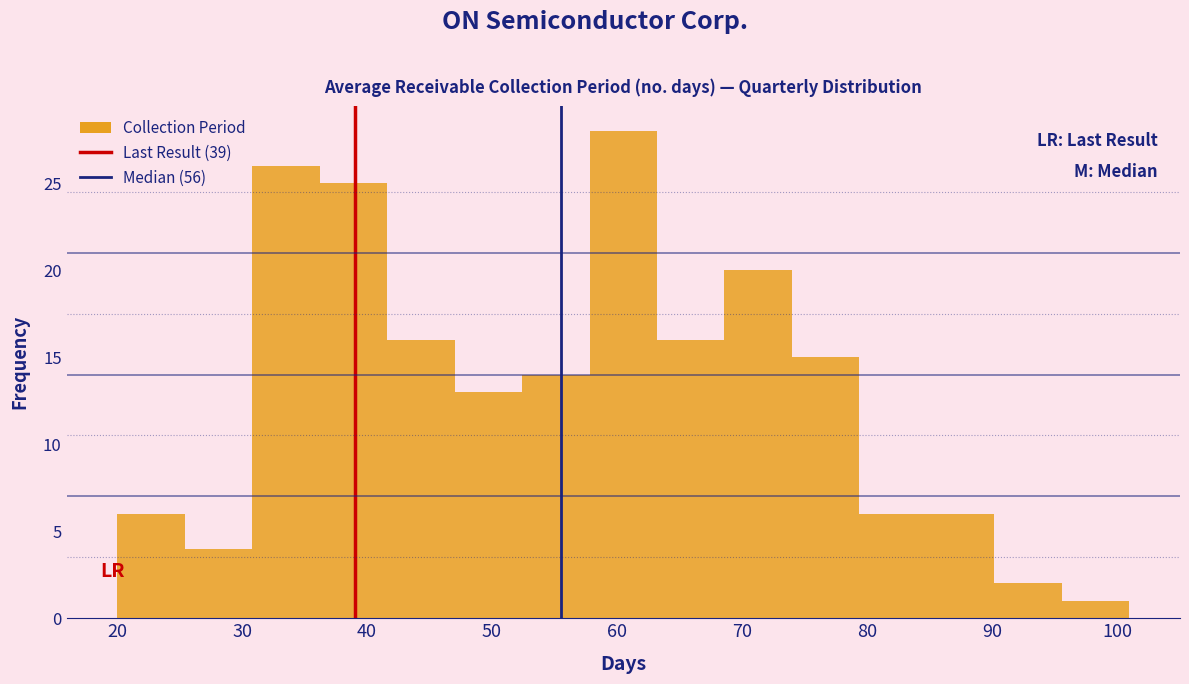

What is the height of the bar covering 57.8 to 63.2 on the x-axis? Neither the bar edges nor the heights are printed on the chart, so give them approximately, as read against the axes.

28